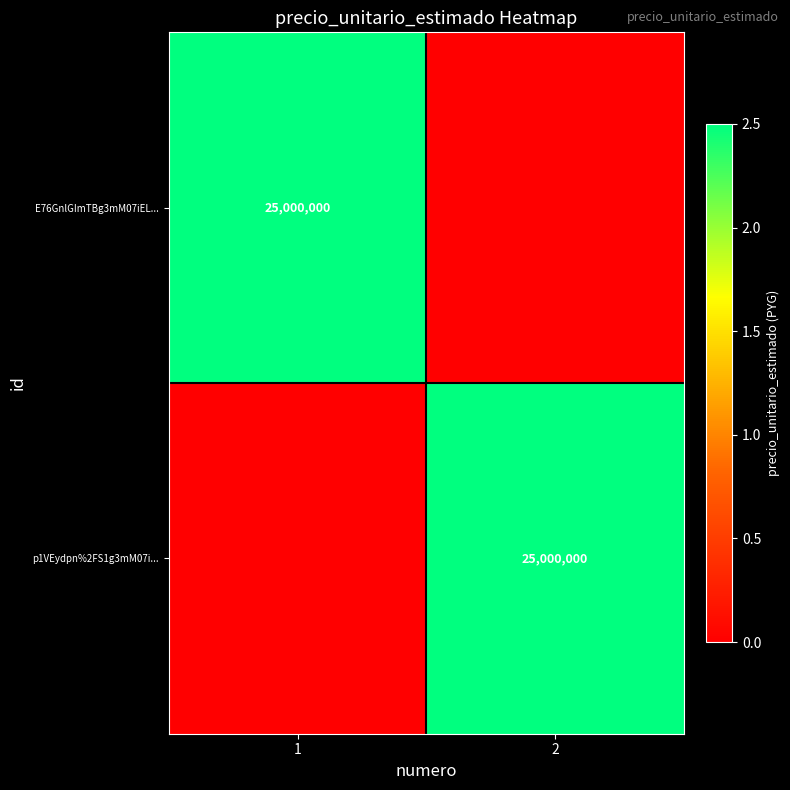

True or false: E76GnlGImTBg3mM07iEL... has a value of 25000000 at 1.

True